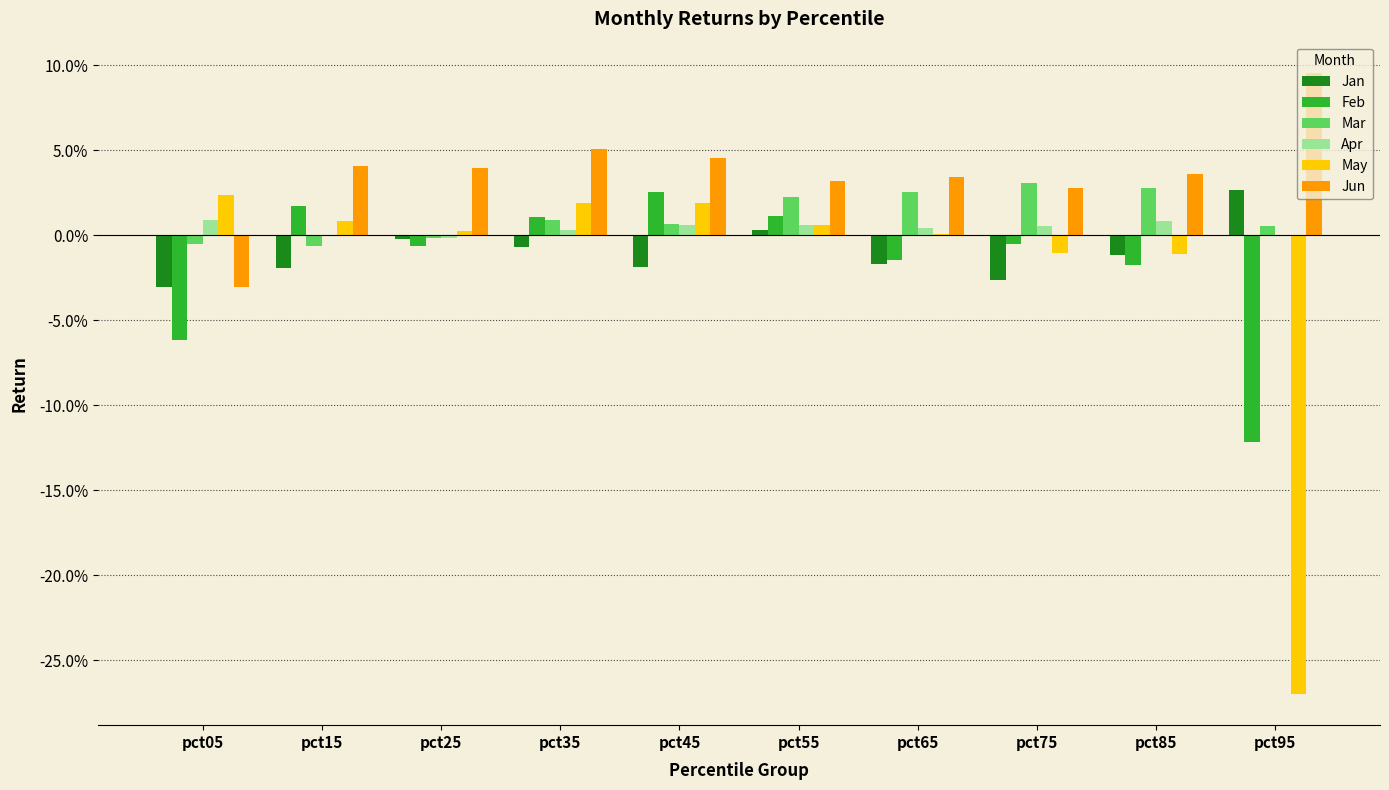

Are the bars grouped side by side (vs. stacked)?

Yes